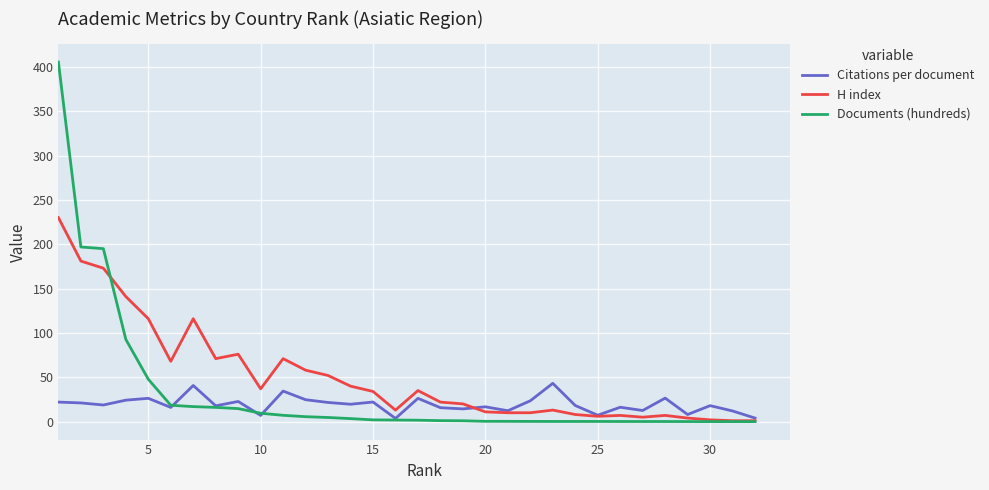

What is the difference between the maximum and minimum values in the H index series?

229.0